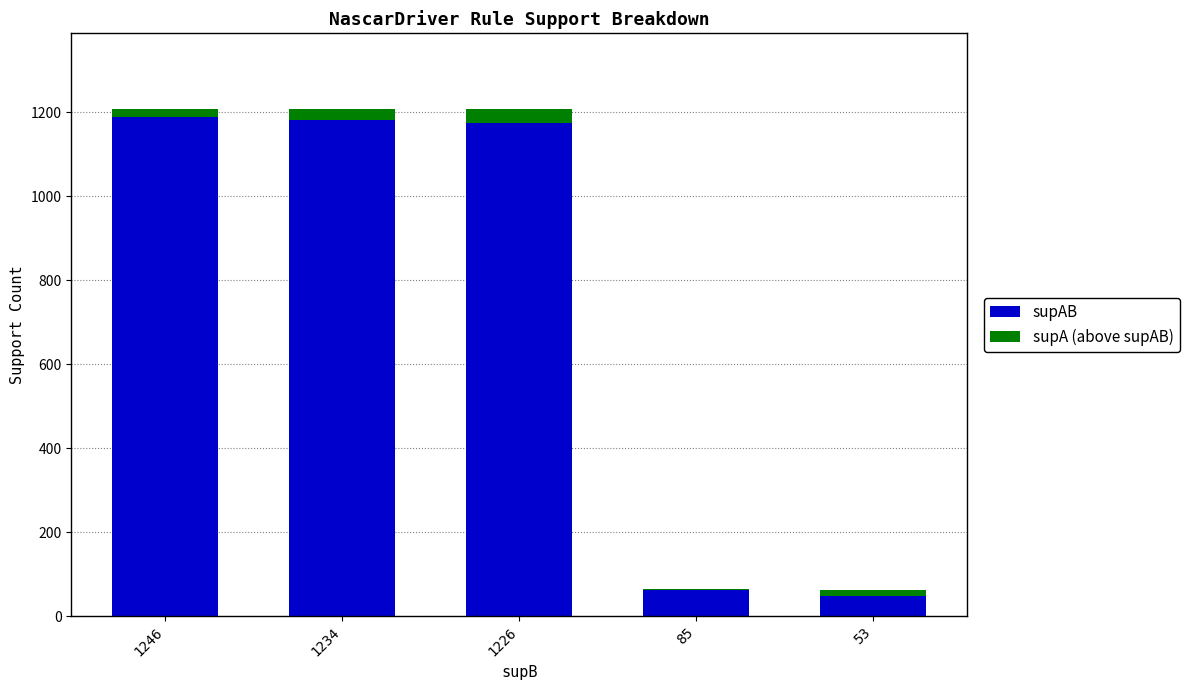

Are the bars horizontal?

No